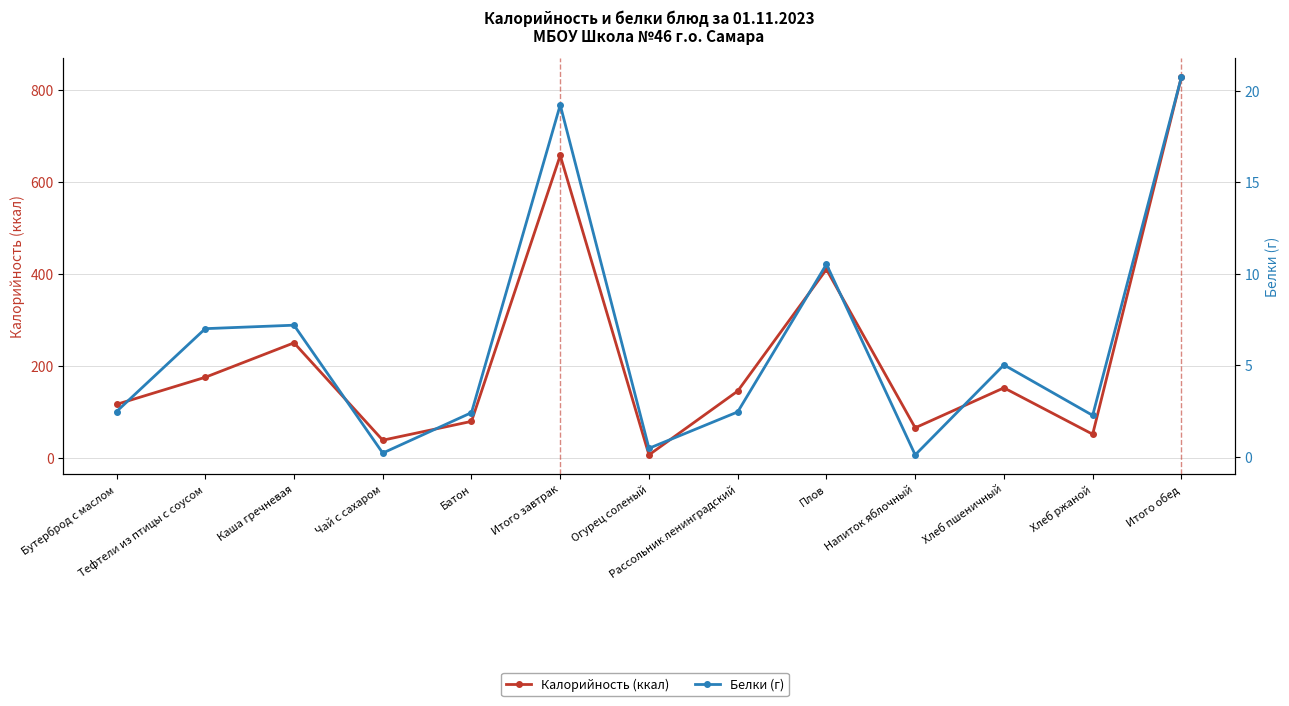

What is the difference between the second highest and second lowest values in the Белки (г) series?

19.0